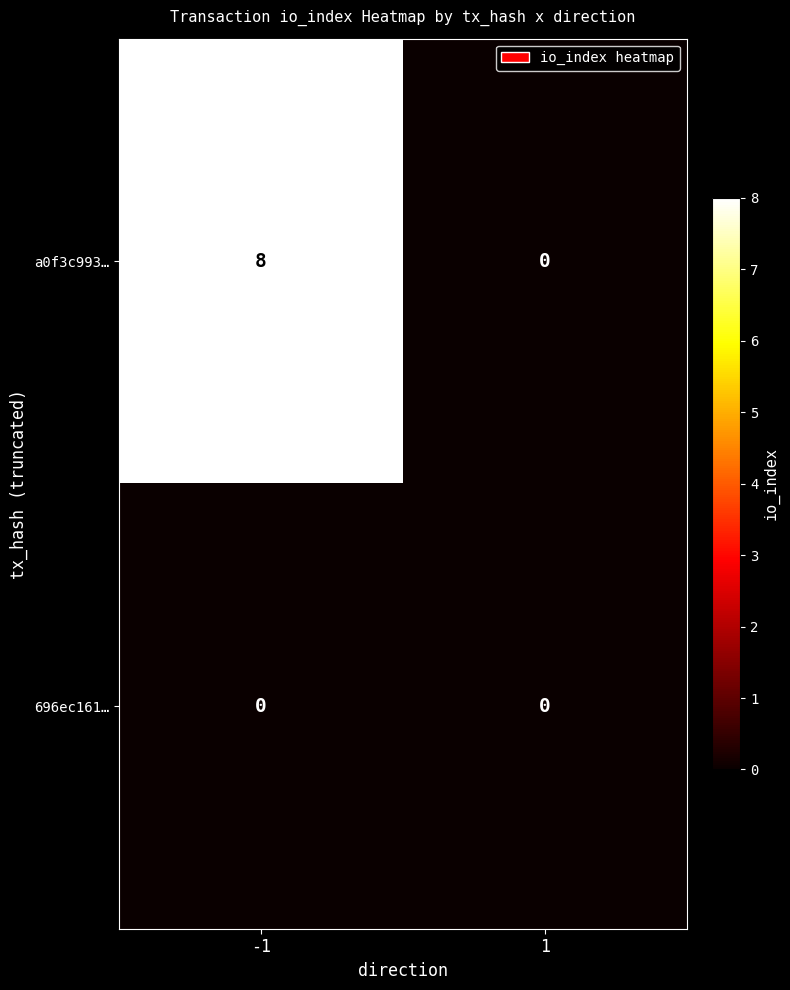

Is it true that a0f3c993… equals 13 at -1?

False